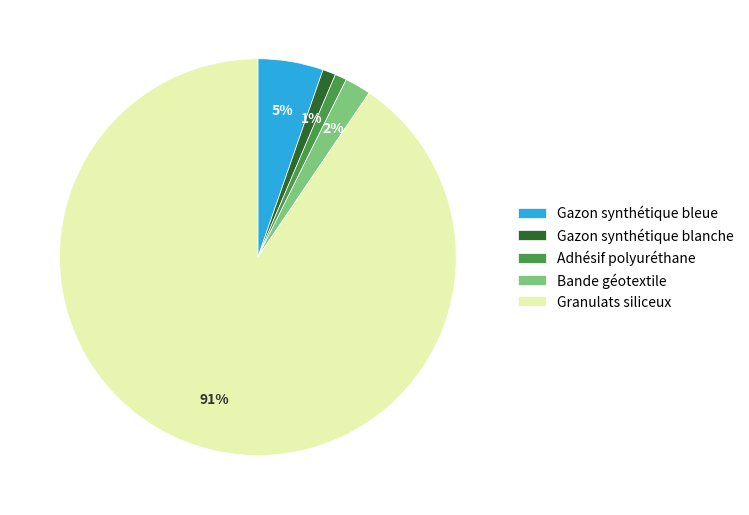

Which slice is the largest?

Granulats siliceux